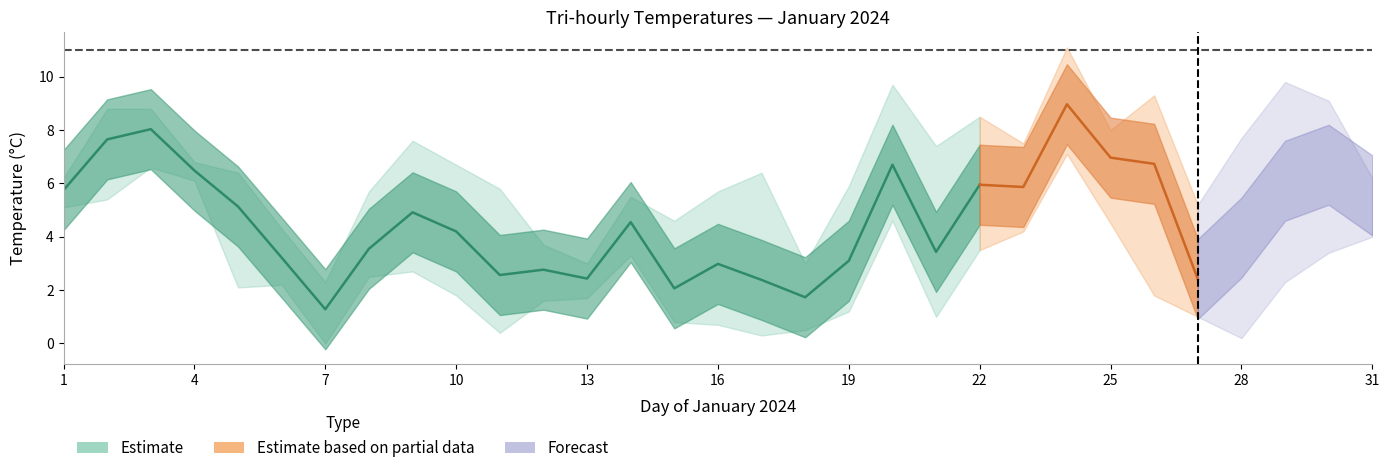

True or false: T_15 has a value of 0.9 at 16.

False